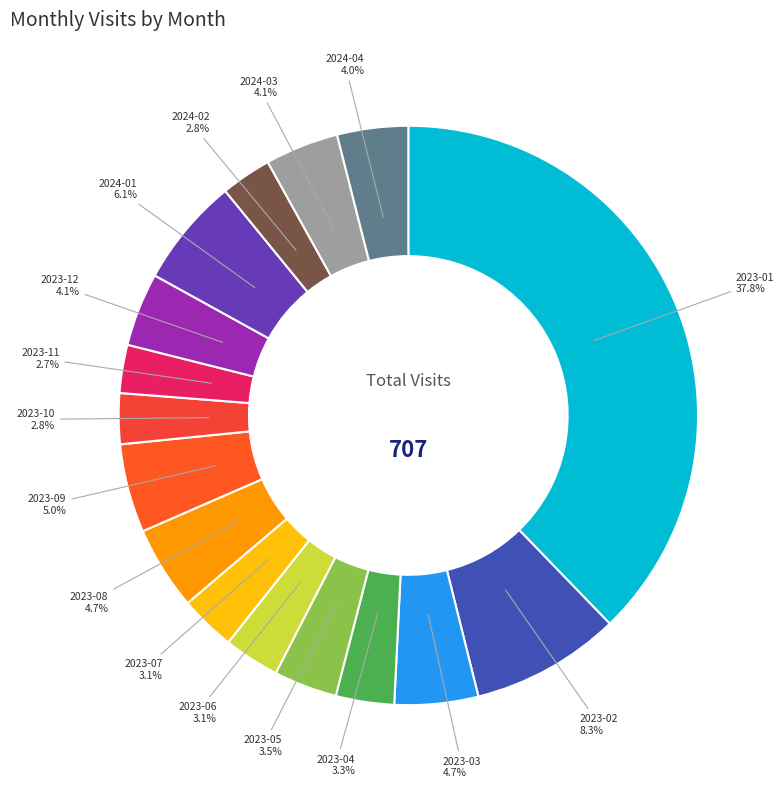

How many segments does this pie chart have?

16